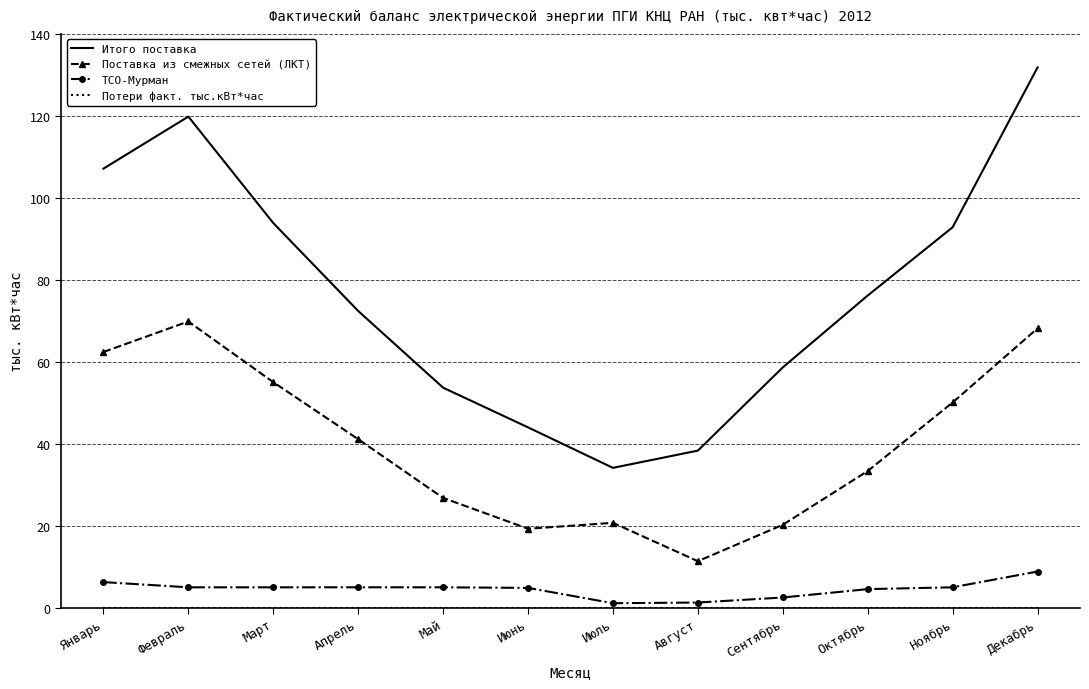

What is the average value of the ТСО-Мурман series?

4.5